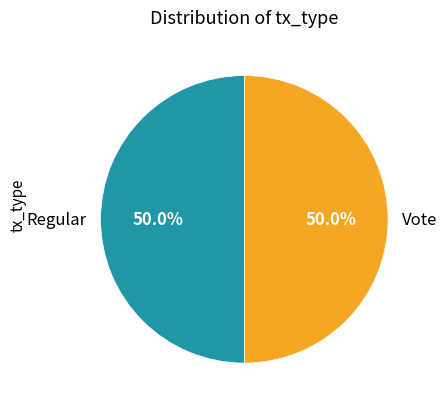

What portion of the pie excludes Regular?

50.0%